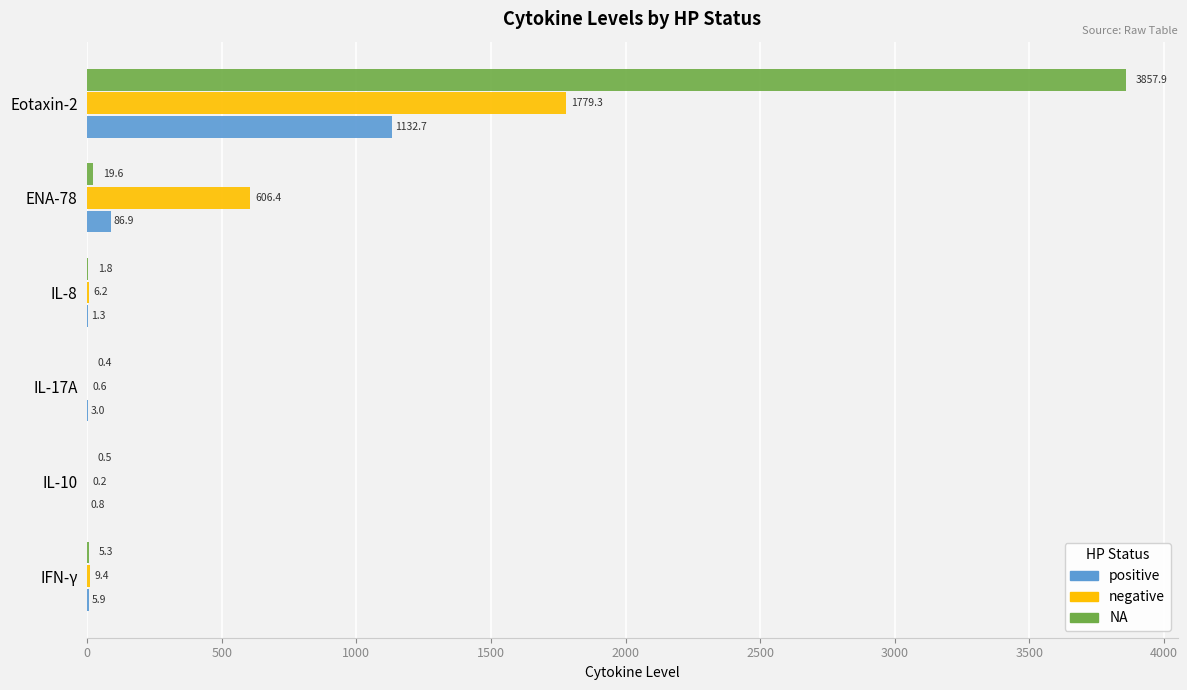

Which series has the widest spread of values?

NA